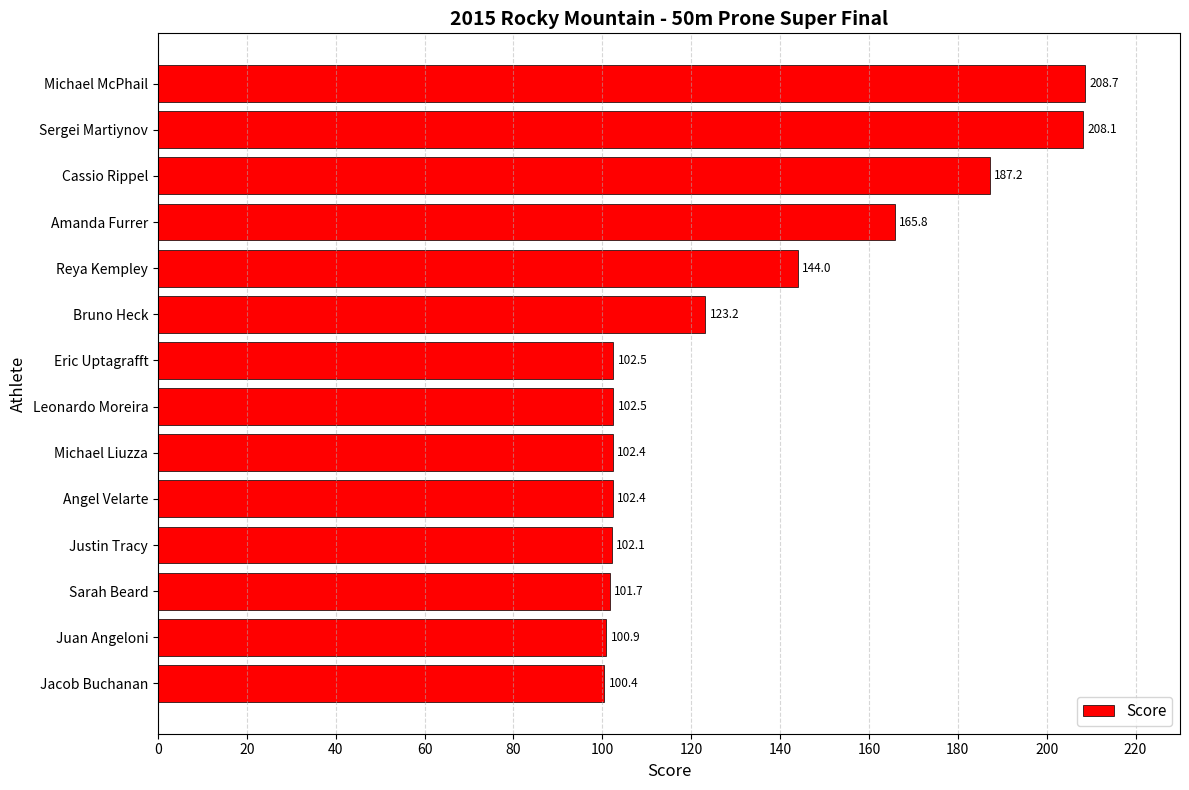

What is the sum of the values at Reya Kempley and Juan Angeloni?

244.9